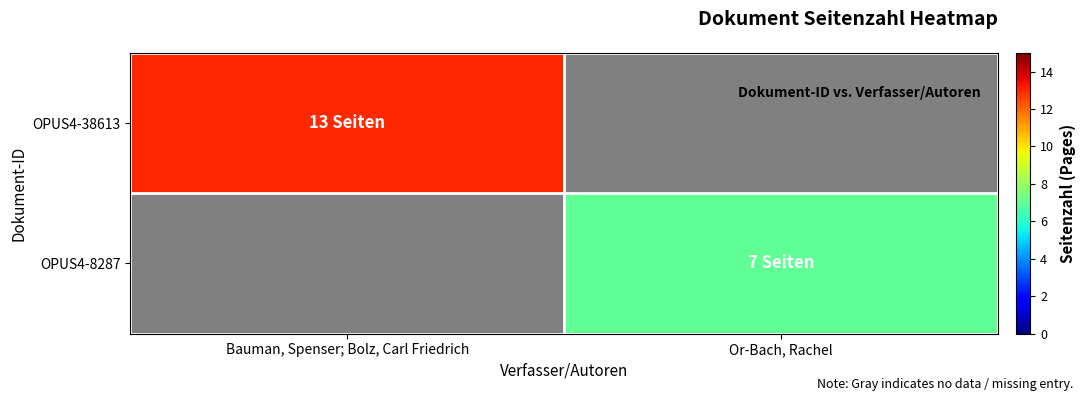

Which category has the highest value in the OPUS4-38613 series?

Bauman, Spenser; Bolz, Carl Friedrich